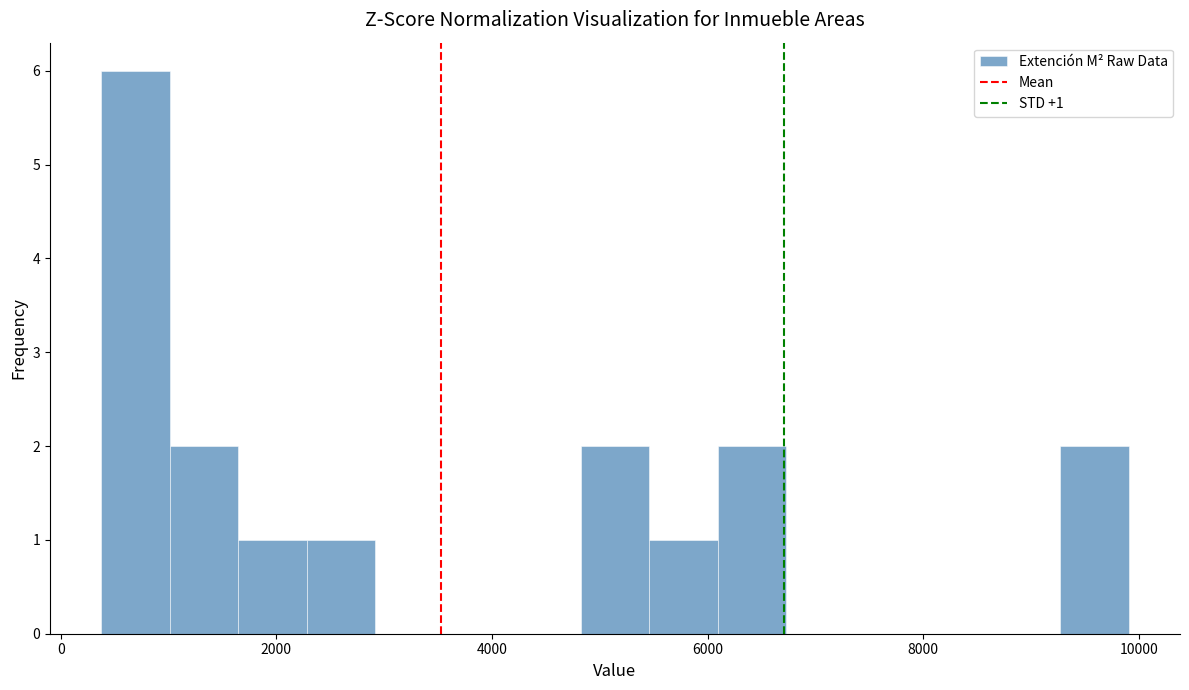

Around what value on the x-axis is the tallest bar? Give the approximate position of its centre, as read against the axis.

600